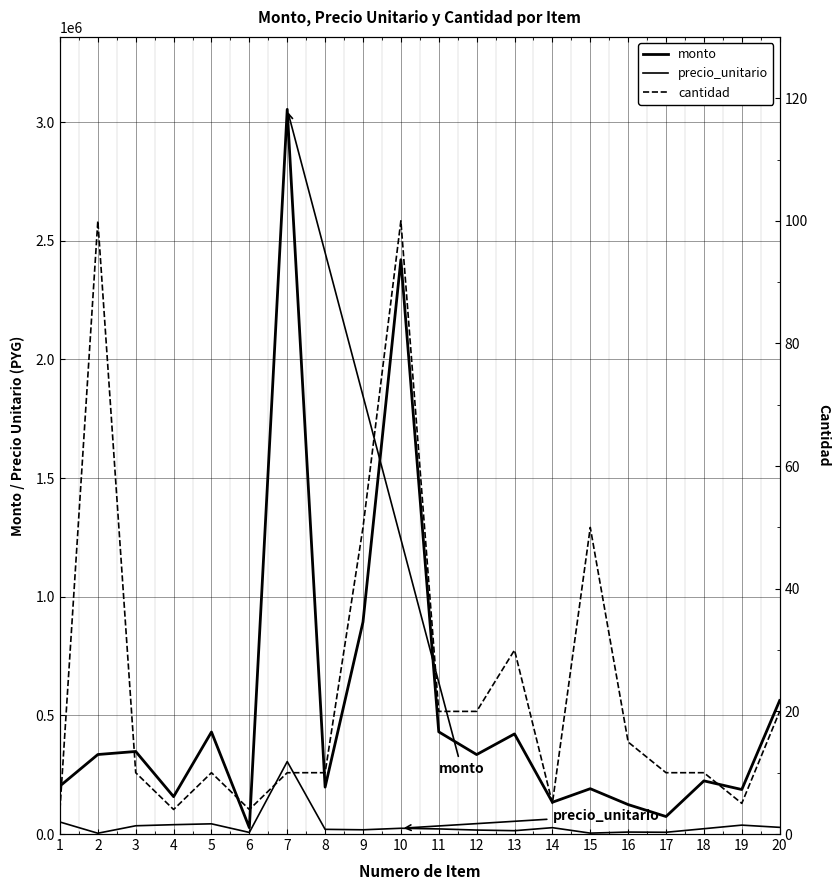

At which label does monto reach its minimum?

6